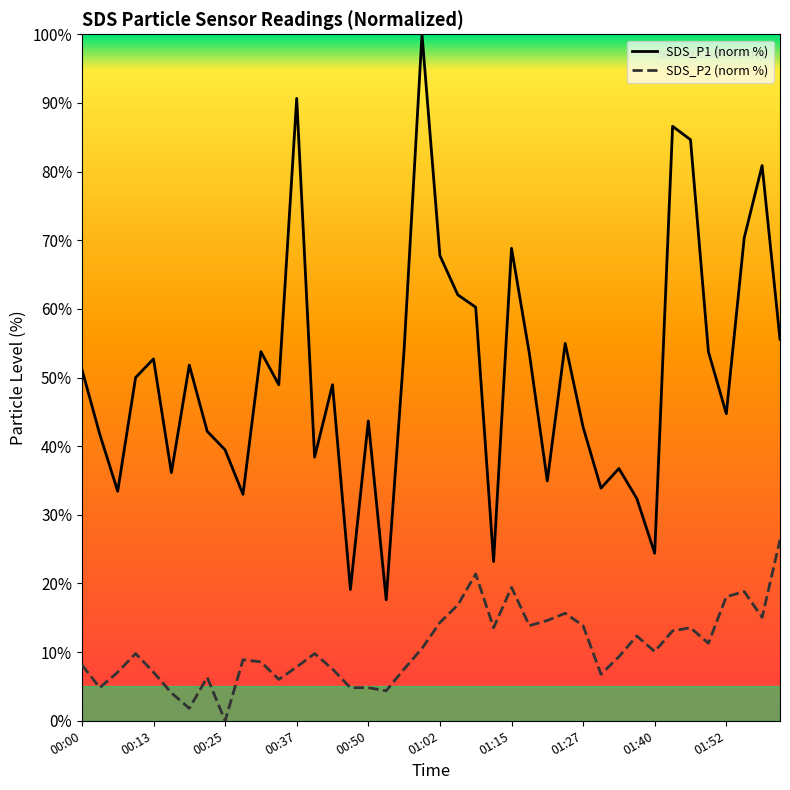

True or false: SDS_P2 (norm %) and SDS_P1 (norm %) cross at least once.

False